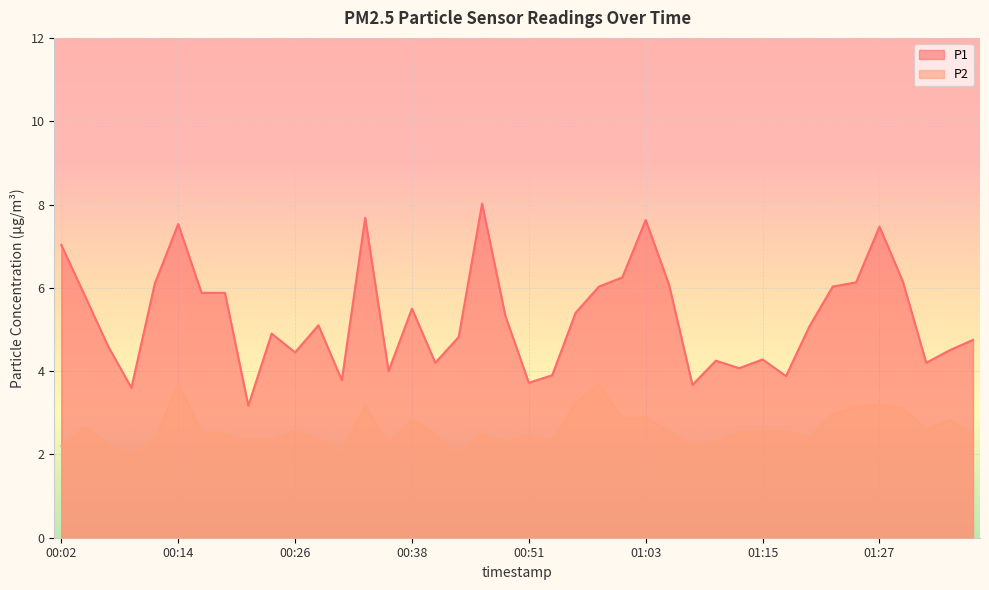

List the labels in order of P2 value, smallest first.

00:09, 00:43, 00:31, 00:02, 01:08, 00:07, 00:36, 00:48, 00:53, 01:10, 00:21, 00:24, 00:12, 00:29, 01:20, 00:41, 00:51, 00:19, 00:46, 01:37, 00:17, 01:13, 01:05, 01:15, 01:18, 00:26, 01:32, 00:04, 01:35, 00:38, 01:01, 01:03, 01:23, 01:30, 01:25, 00:34, 01:27, 00:56, 00:58, 00:14